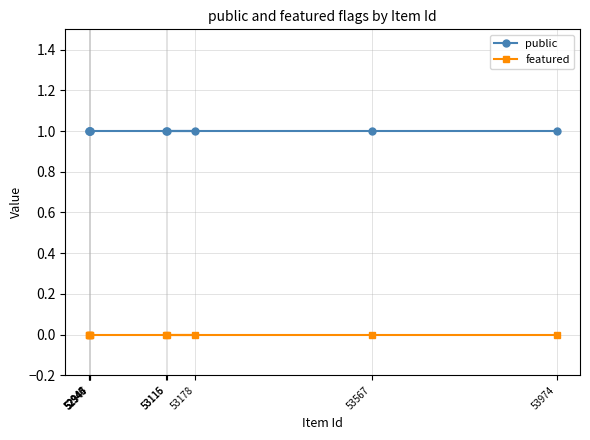

What is the total value across all series at 53115?

1